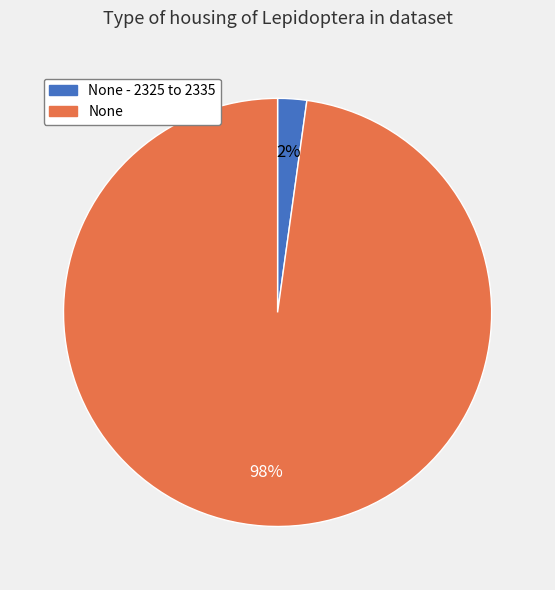

Is there a majority slice in this chart?

Yes